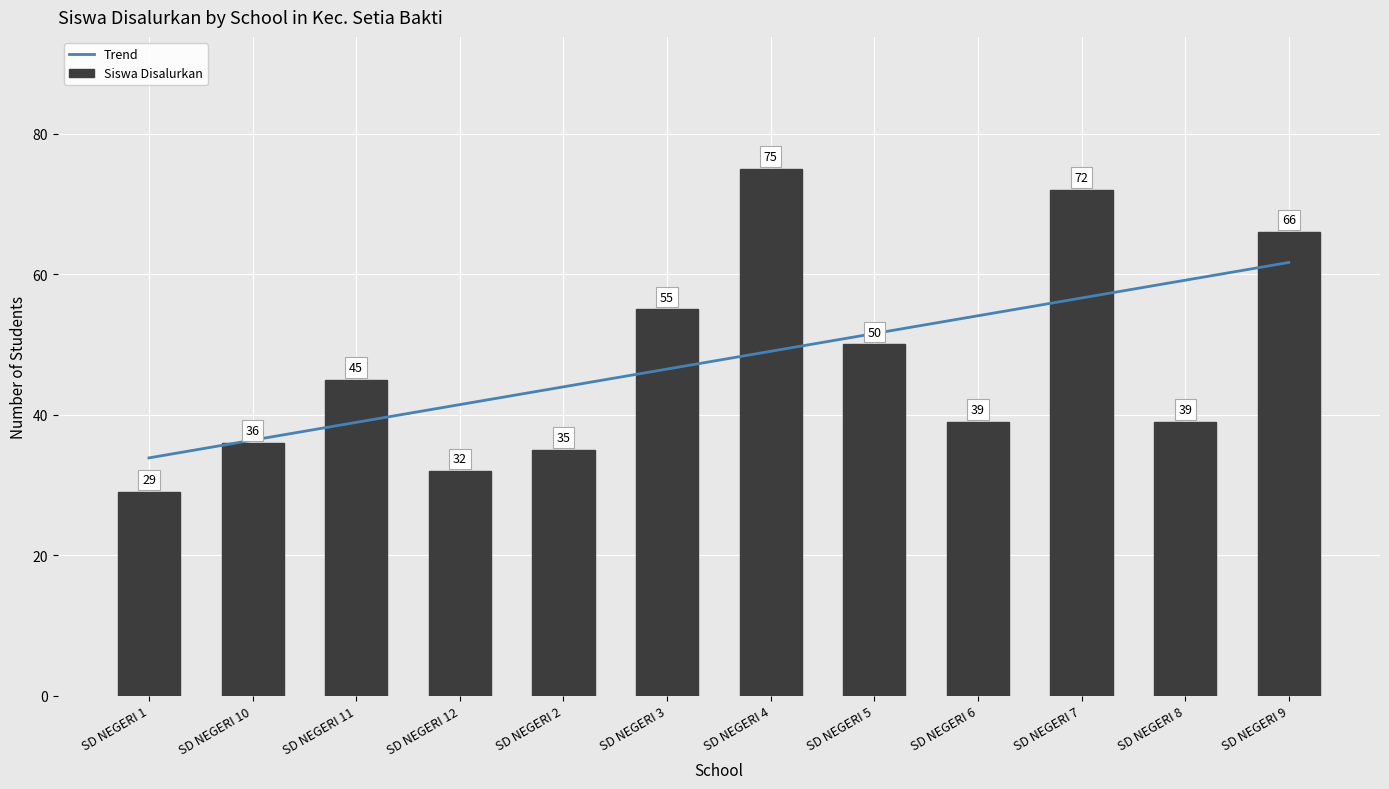

Rank the categories by value from lowest to highest.

SD NEGERI 1, SD NEGERI 12, SD NEGERI 2, SD NEGERI 10, SD NEGERI 6, SD NEGERI 8, SD NEGERI 11, SD NEGERI 5, SD NEGERI 3, SD NEGERI 9, SD NEGERI 7, SD NEGERI 4